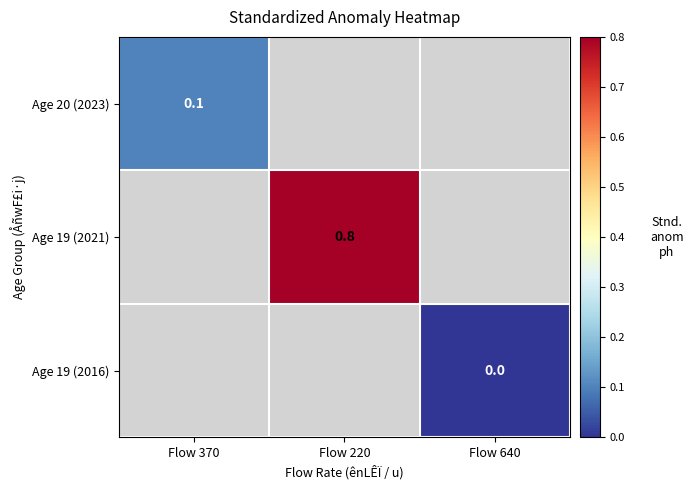

The Age 19 (2021) series shows 1.2 at Flow 220. True or false?

False